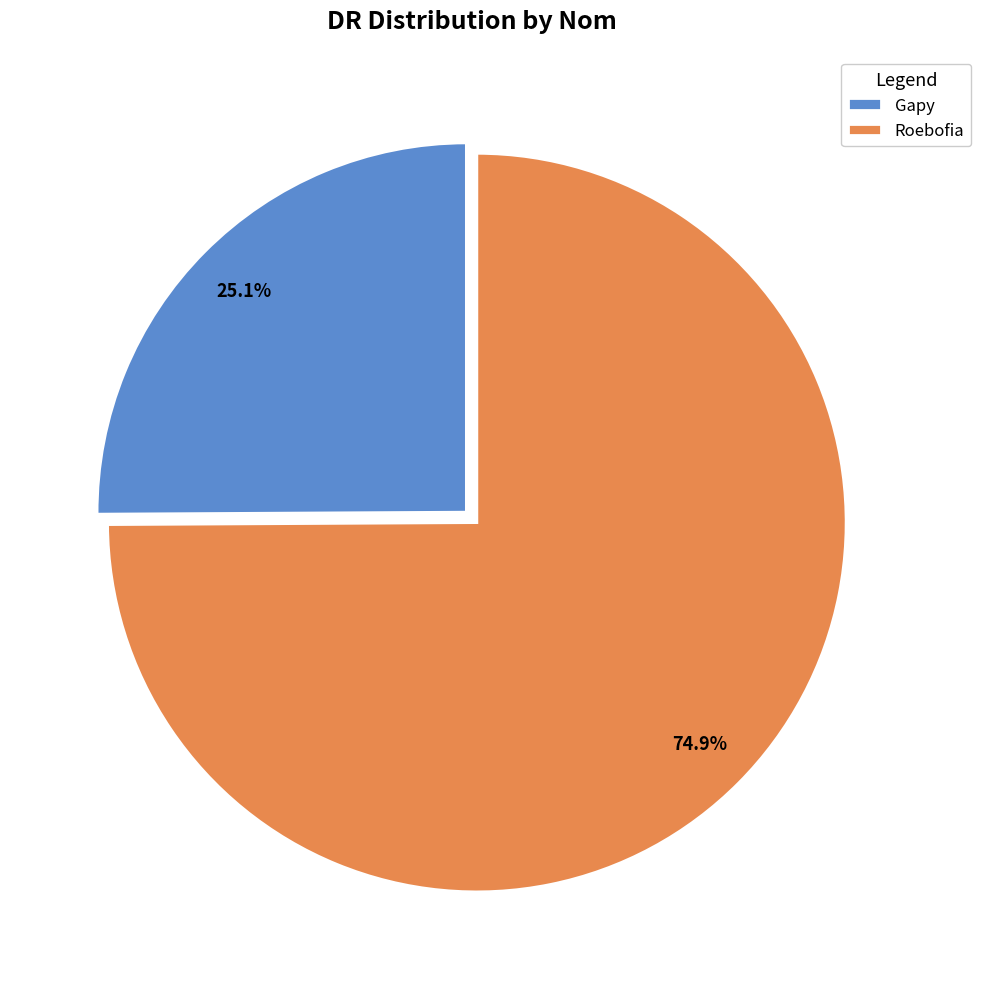

To the nearest percent, what percentage of the pie is Roebofia?

75%